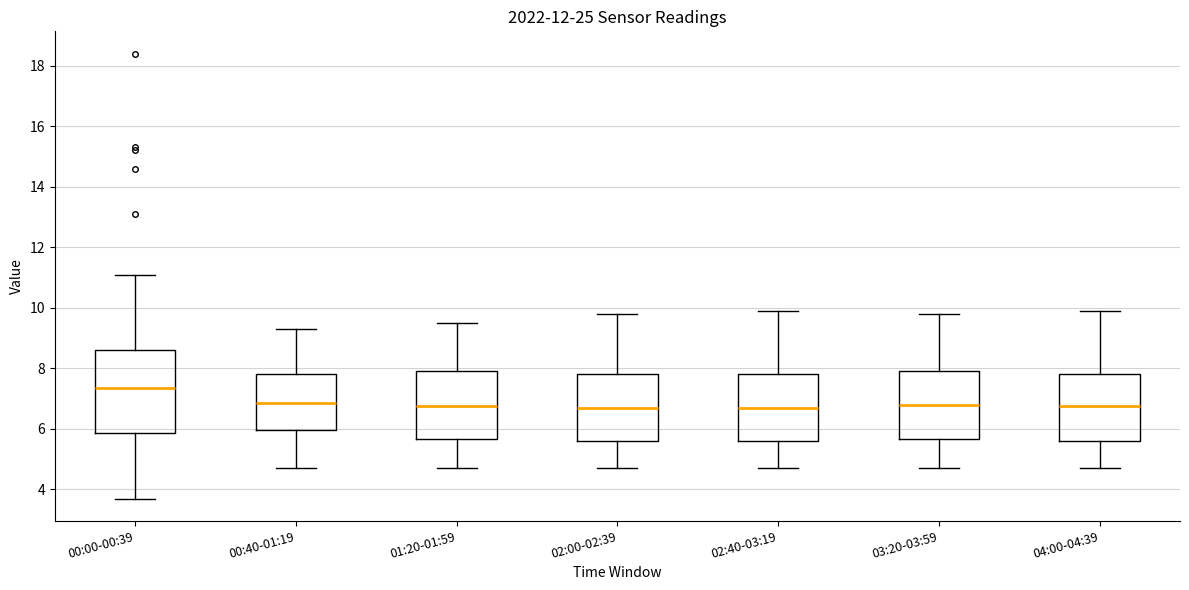

Where is the lower edge of the box for 02:00-02:39 on the y-axis? The values are not printed on the chart, so give them approximately, as read against the axis.

5.6